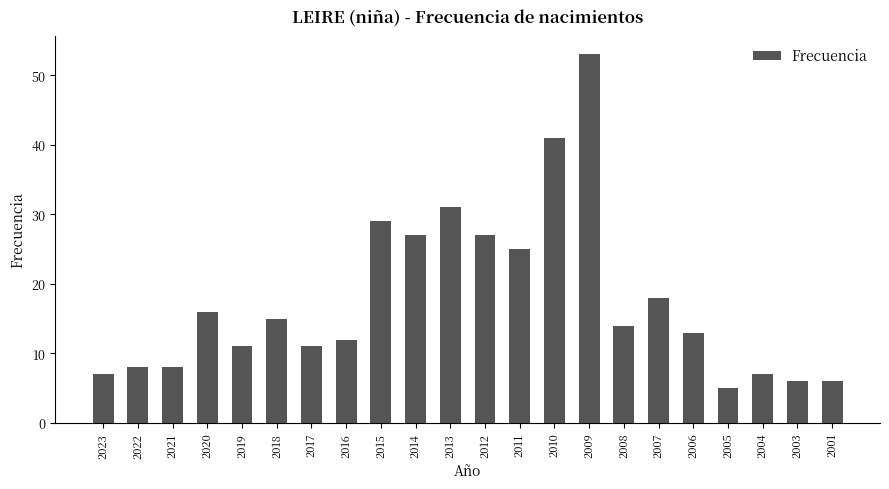

At which label is the value closest to 29?

2015